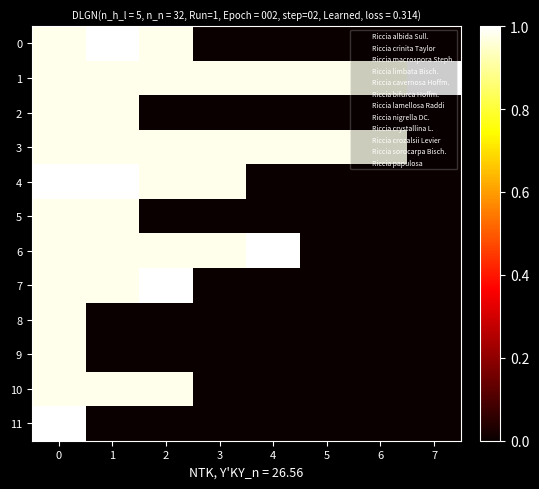

Reading right to left, what are all the values shown in this chart?

0: 7=0.0	6=0.0	5=0.0	4=0.0	3=0.0	2=1.0	1=1.0	0=1.0
1: 7=1.0	6=1.0	5=1.0	4=1.0	3=1.0	2=1.0	1=1.0	0=1.0
2: 7=0.0	6=0.0	5=0.0	4=0.0	3=0.0	2=0.0	1=1.0	0=1.0
3: 7=0.0	6=1.0	5=1.0	4=1.0	3=1.0	2=1.0	1=1.0	0=1.0
4: 7=0.0	6=0.0	5=0.0	4=0.0	3=1.0	2=1.0	1=1.0	0=1.0
5: 7=0.0	6=0.0	5=0.0	4=0.0	3=0.0	2=0.0	1=1.0	0=1.0
6: 7=0.0	6=0.0	5=0.0	4=1.0	3=1.0	2=1.0	1=1.0	0=1.0
7: 7=0.0	6=0.0	5=0.0	4=0.0	3=0.0	2=1.0	1=1.0	0=1.0
8: 7=0.0	6=0.0	5=0.0	4=0.0	3=0.0	2=0.0	1=0.0	0=1.0
9: 7=0.0	6=0.0	5=0.0	4=0.0	3=0.0	2=0.0	1=0.0	0=1.0
10: 7=0.0	6=0.0	5=0.0	4=0.0	3=0.0	2=1.0	1=1.0	0=1.0
11: 7=0.0	6=0.0	5=0.0	4=0.0	3=0.0	2=0.0	1=0.0	0=1.0